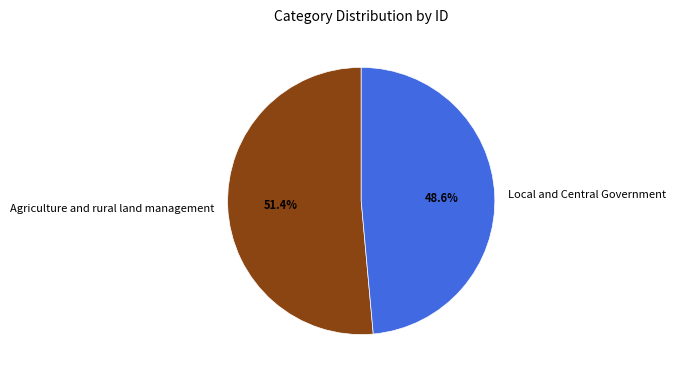

How many segments does this pie chart have?

2